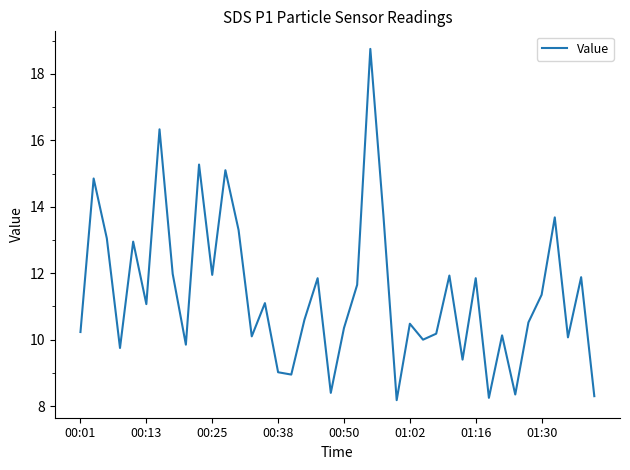

What is the smallest value displayed?

8.2